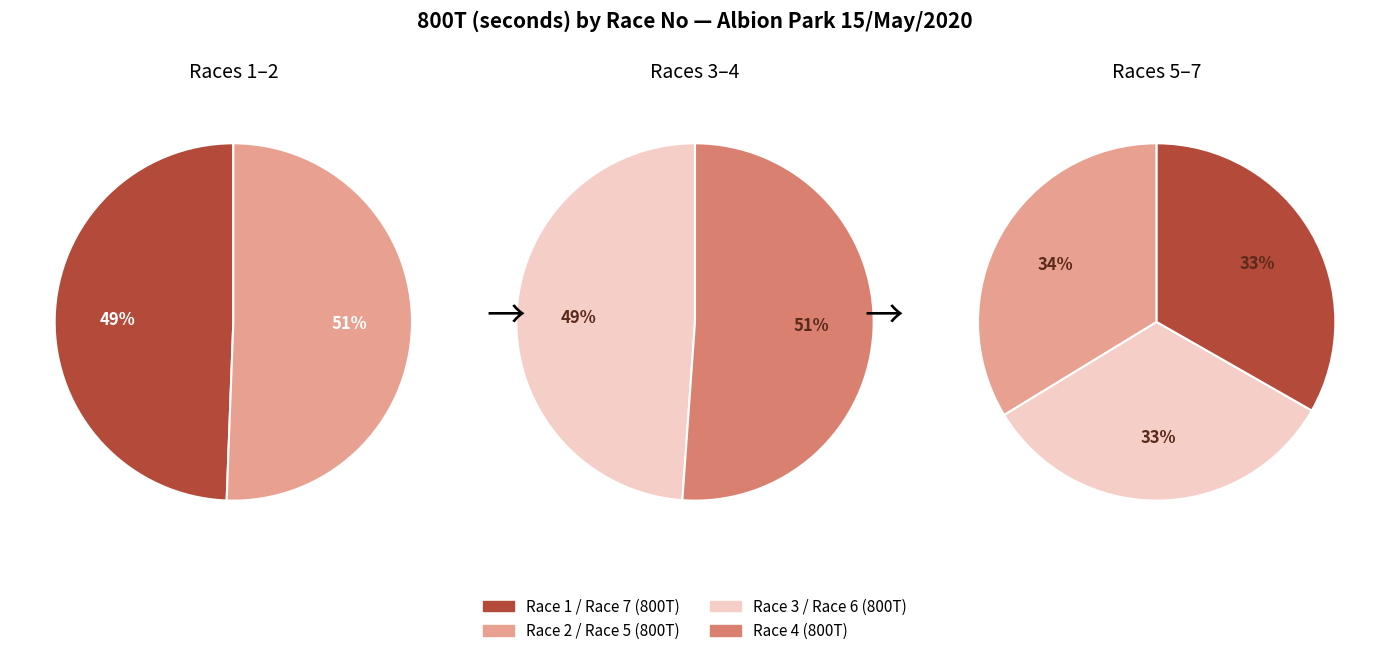

To the nearest percent, what percentage of the pie is Race 3?

14%